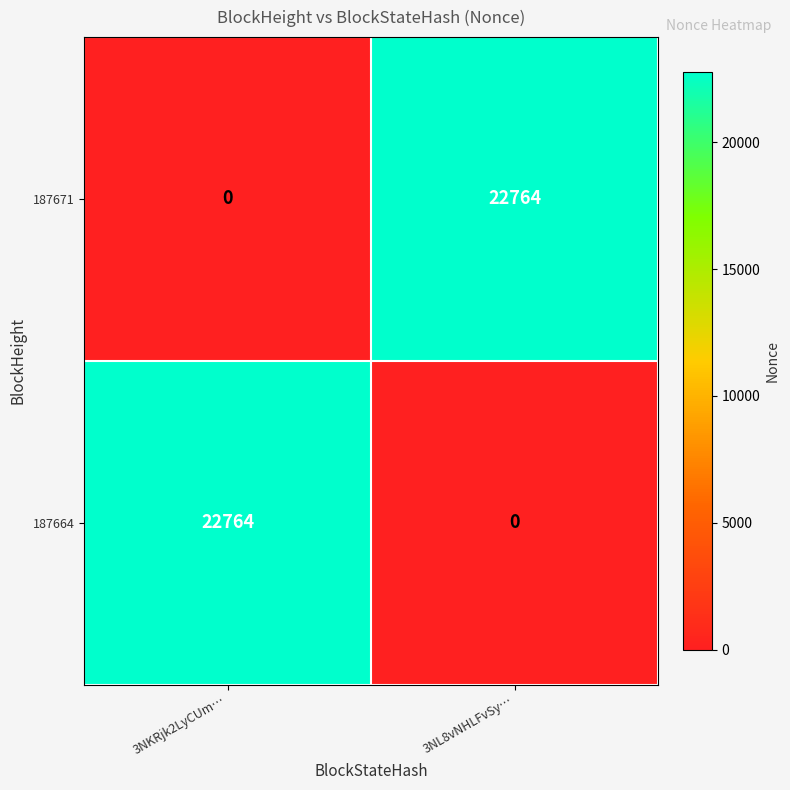

Reading left to right, list all the values displayed in this chart.

187671: 0	22764
187664: 22764	0